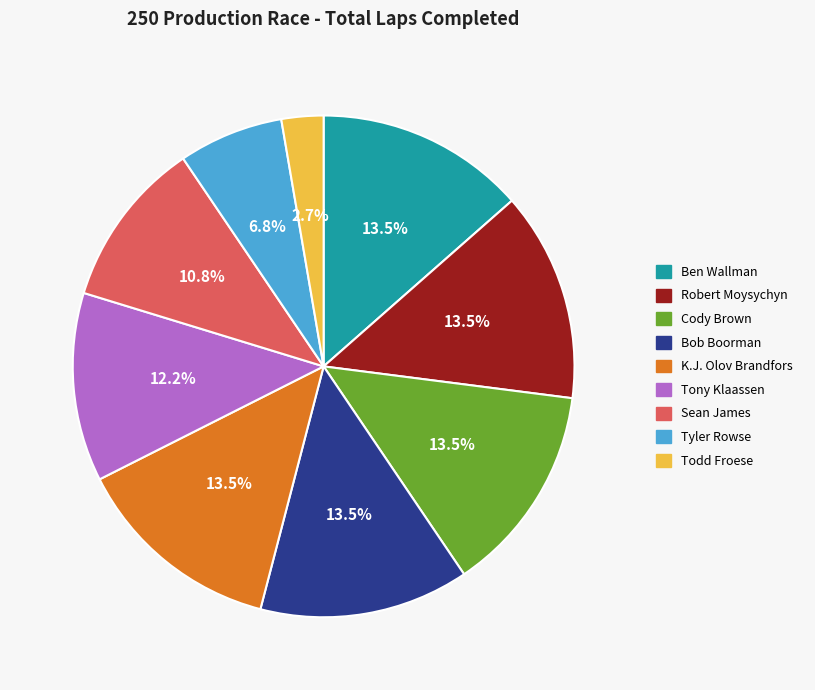

How many slices are in this pie chart?

9